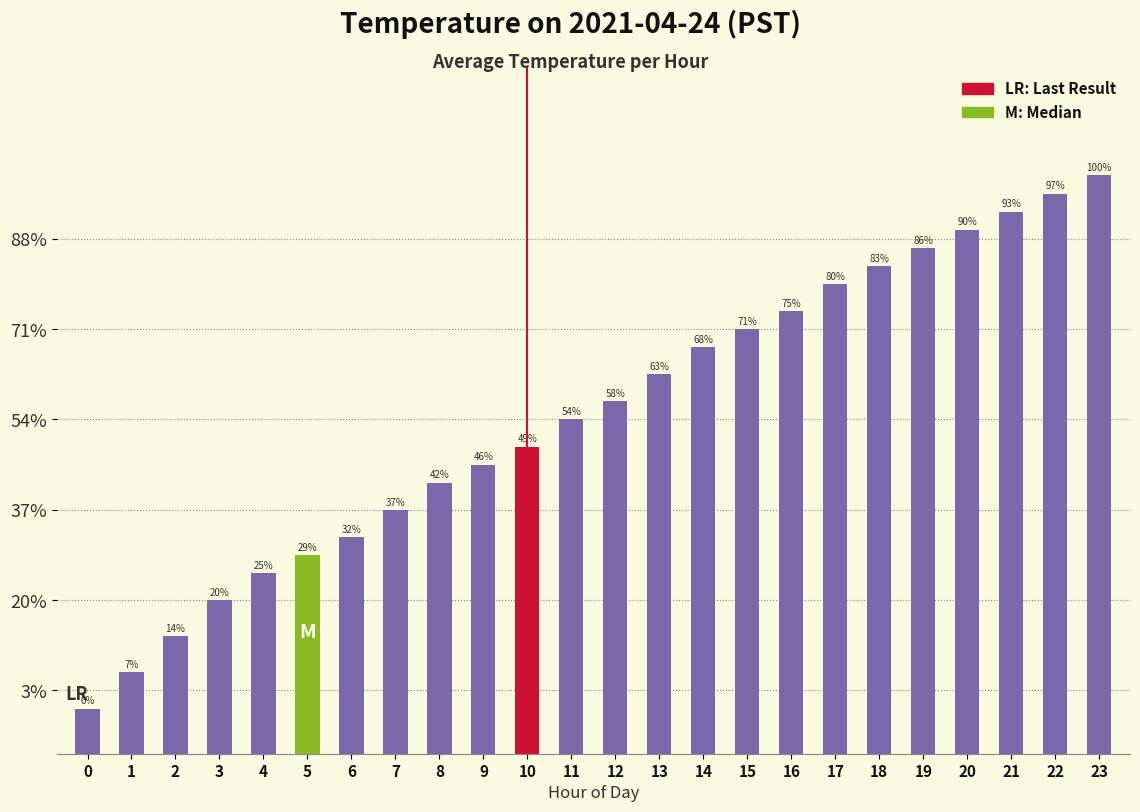

Is it true that the value at 3 is 5.3?

False